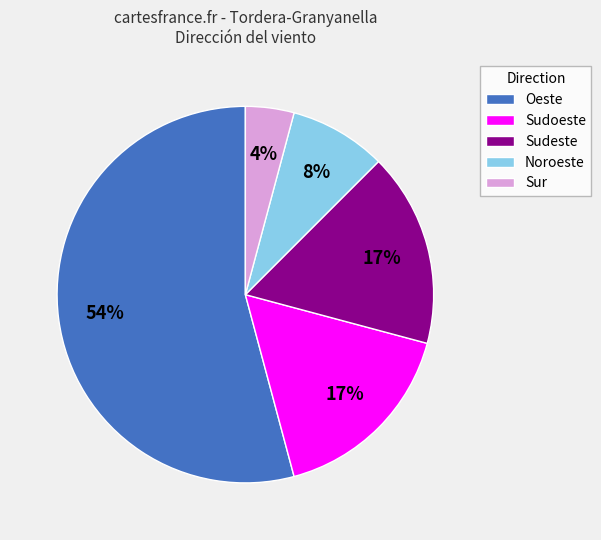

Which category has the biggest portion of the pie?

Oeste